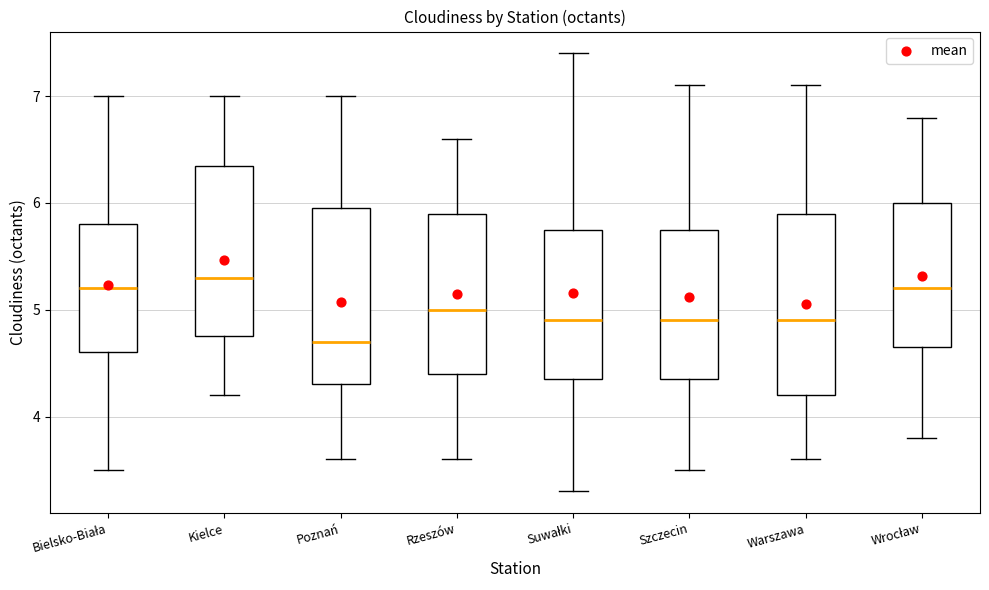

Which box's median line is the lowest?

Poznań